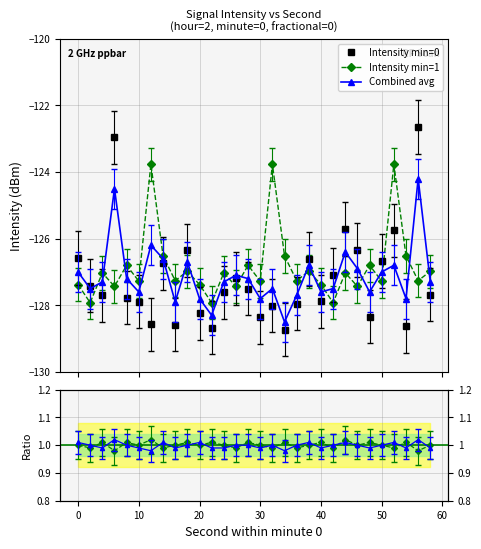

List the series in order of their peak value, lowest first.

Combined avg, Intensity min=1, Intensity min=0, ratio min1/min0, ratio comb/min0